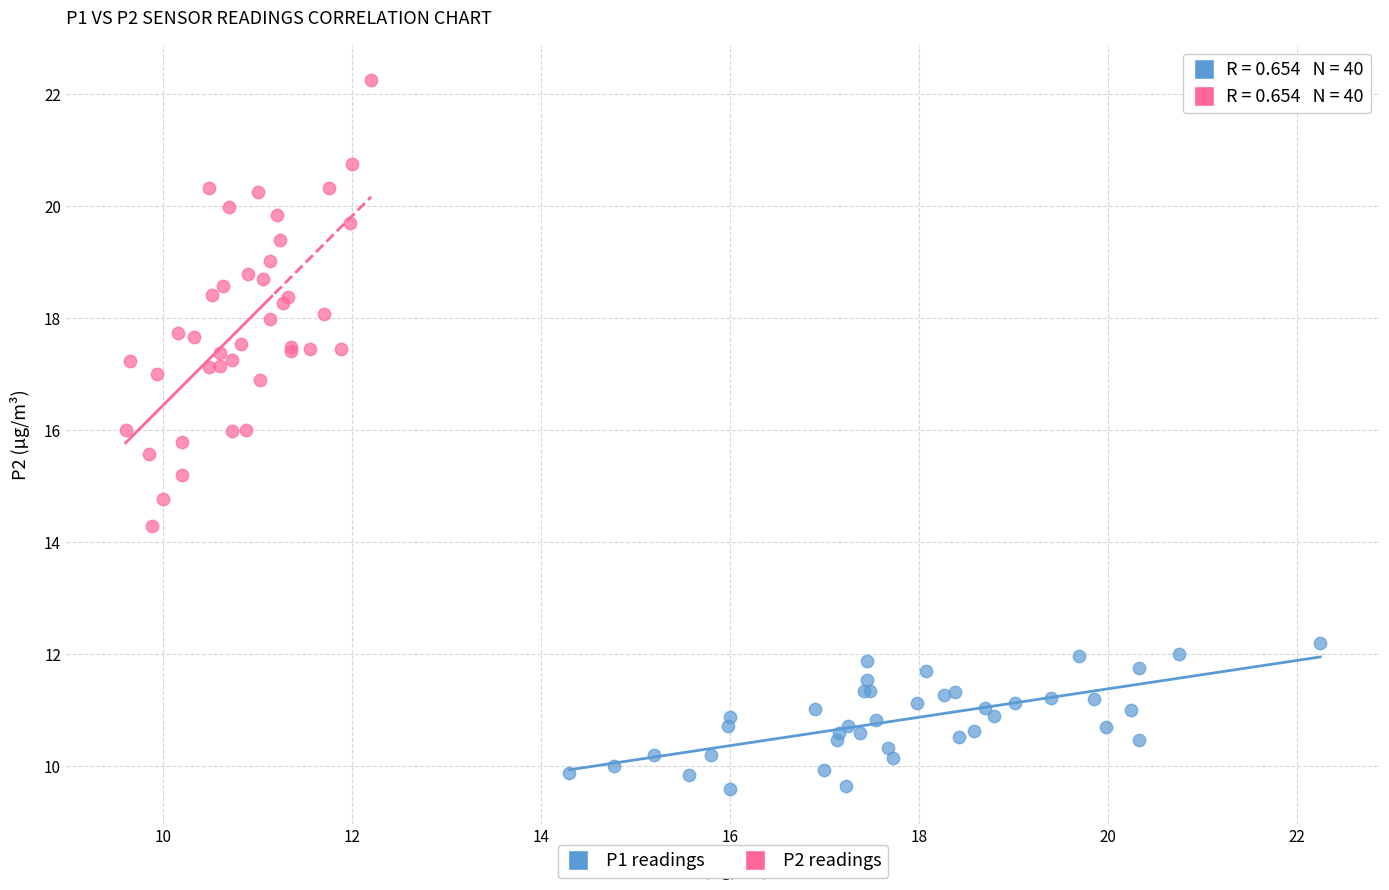

Which series has the largest Y range (max minus min)?

P2 readings